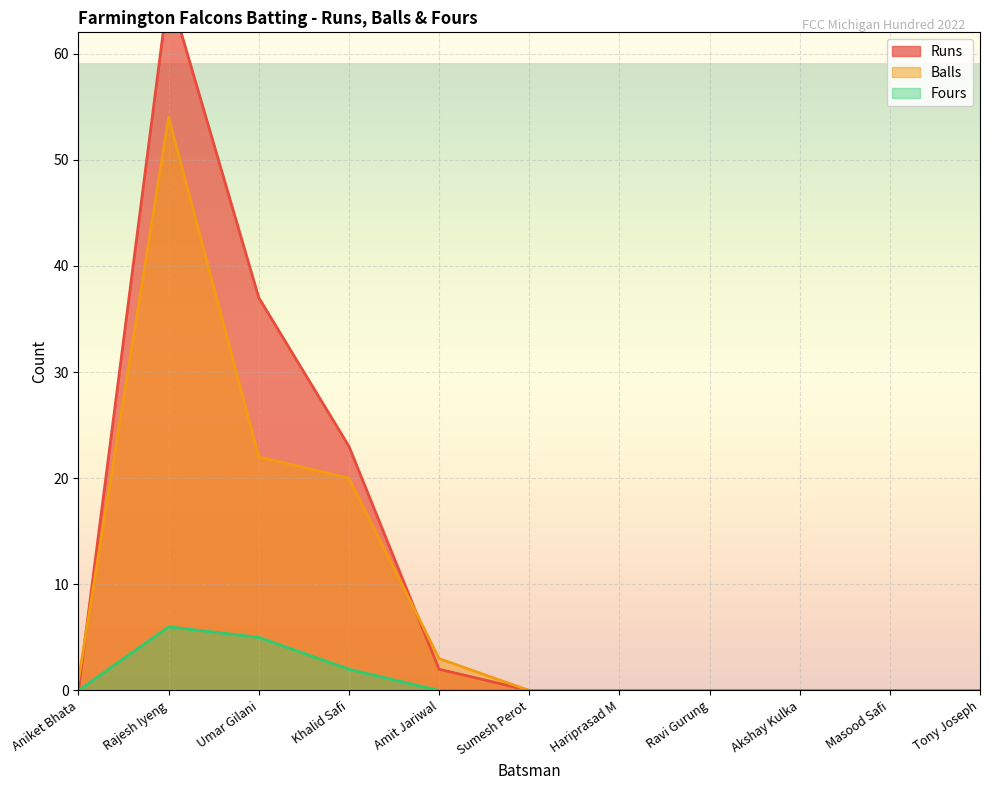

Which series has the largest range (max minus min)?

Runs